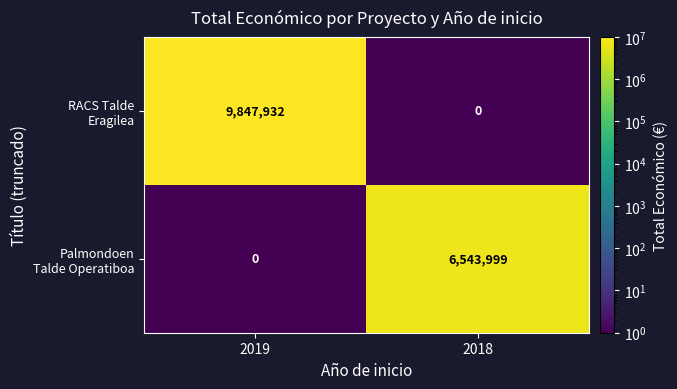

What is the total value across all series at 2018?

6543999